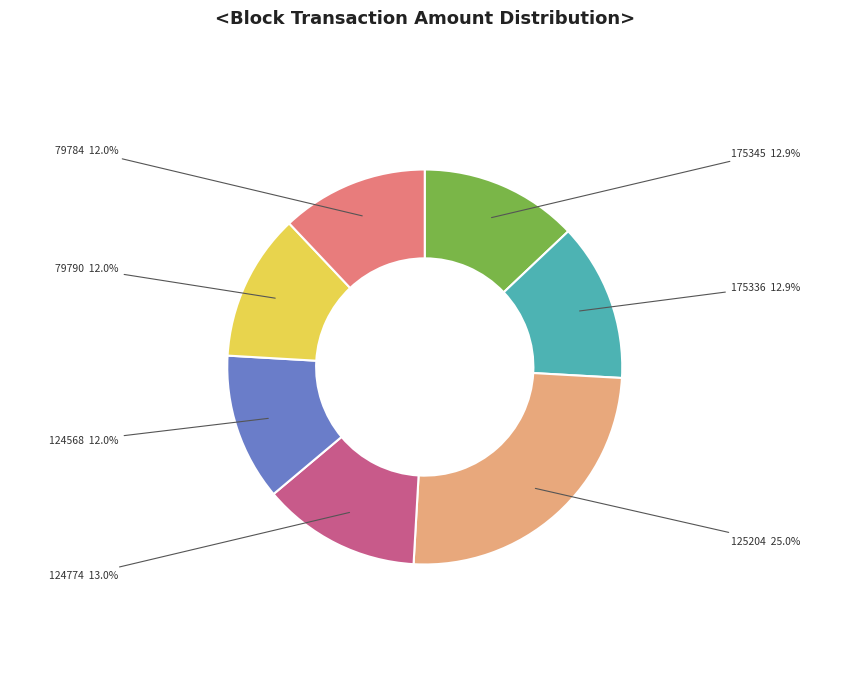

The 124568 slice represents 12% of the pie. True or false?

True